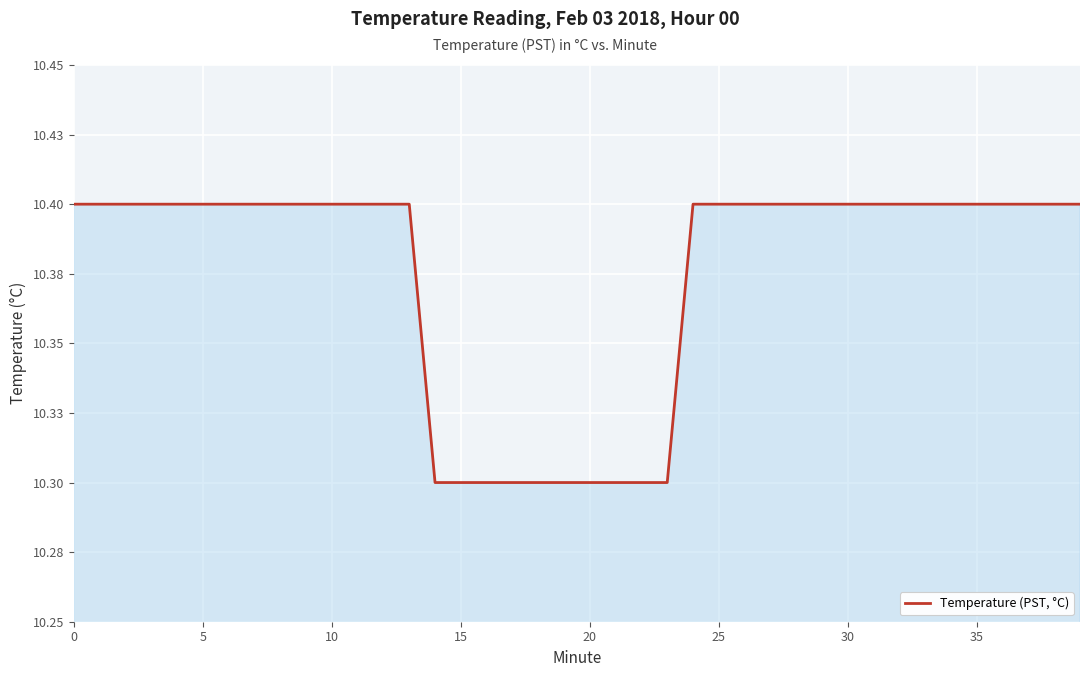

What is the greatest value displayed?

10.4